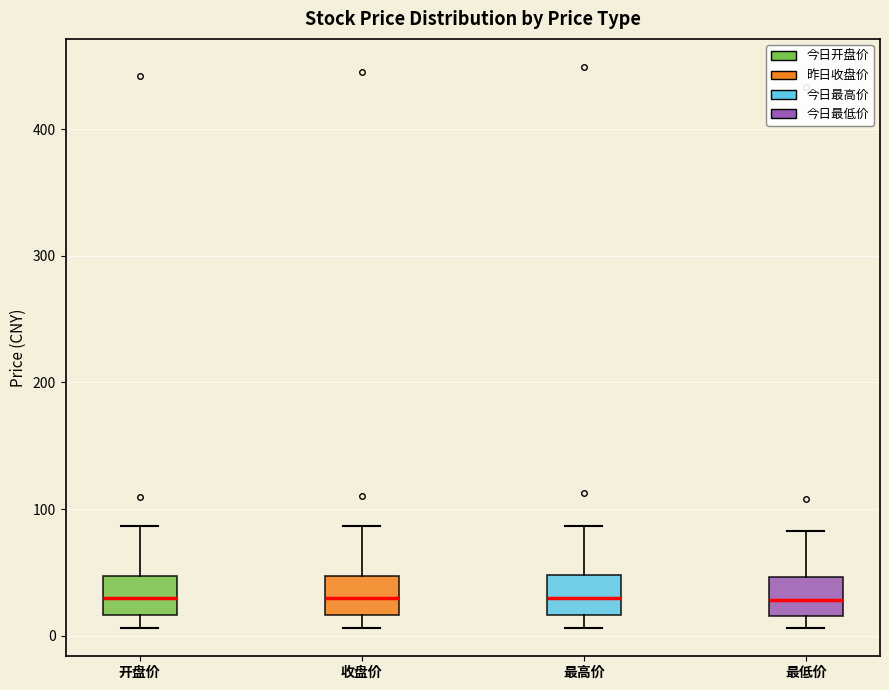

Reading left to right, transcribe this box plot: for each box, give where its median line is, the range the box spans, and where its two whiskers end, as read against the y-axis. The values are not printed on the chart, so give them approximately, as read against the axis.

开盘价: median 30, box 20 to 50, whiskers 10 to 90
收盘价: median 30, box 20 to 50, whiskers 10 to 90
最高价: median 30, box 20 to 50, whiskers 10 to 90
最低价: median 30, box 20 to 50, whiskers 10 to 80